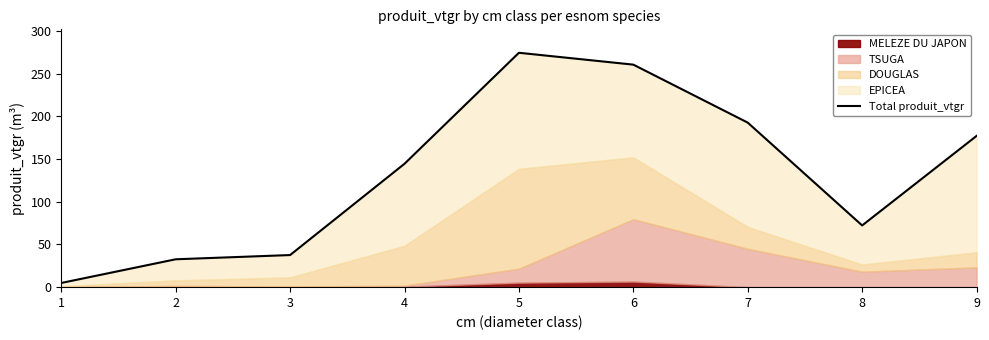

How many lines are shown in the chart?

1